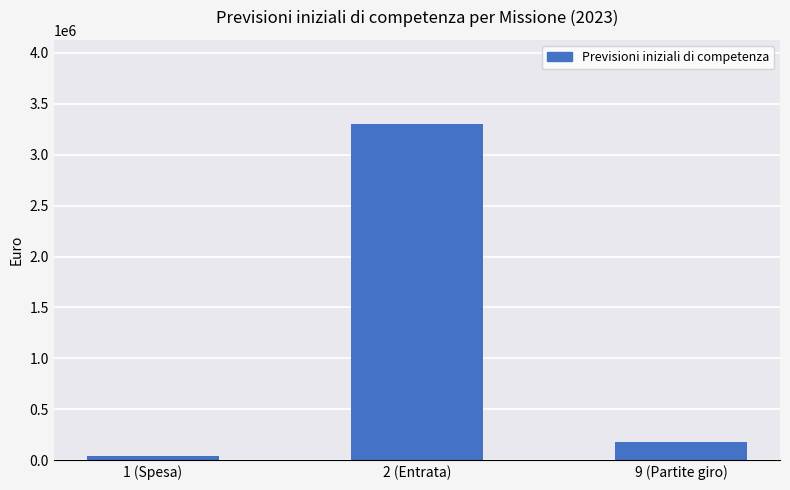

Rank the categories by value from lowest to highest.

1 (Spesa), 9 (Partite giro), 2 (Entrata)